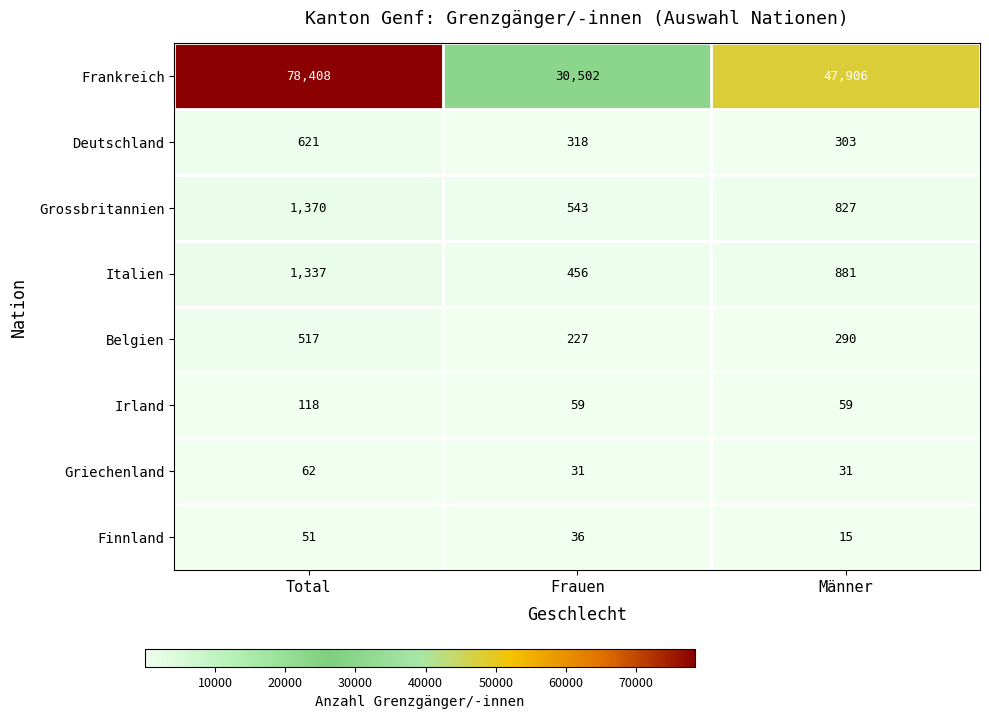

Which series has the largest total across all categories?

Frankreich